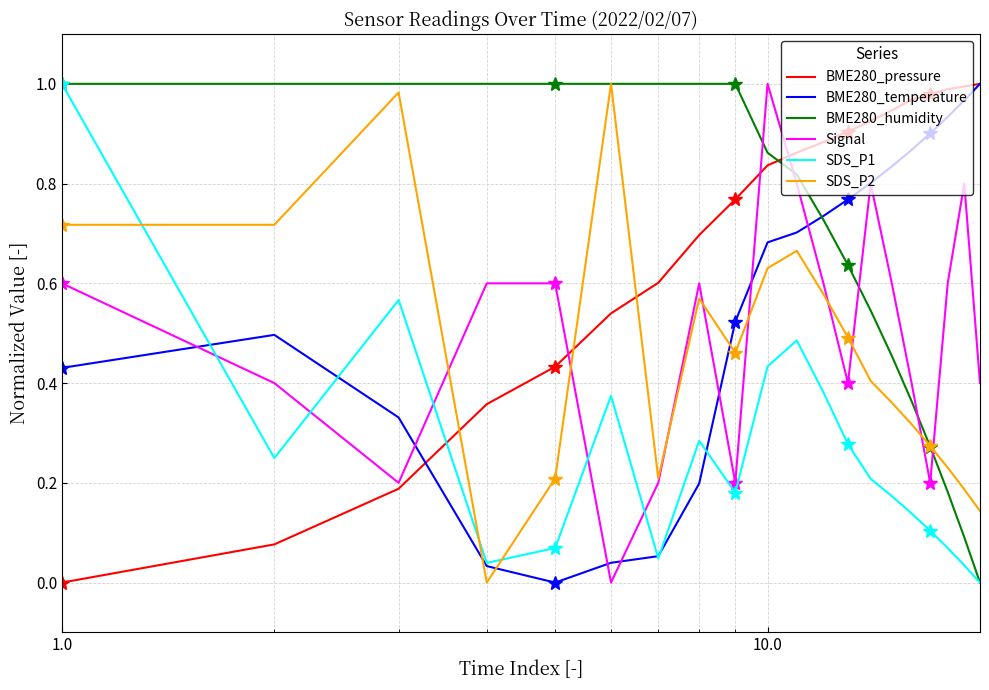

List the series in order of their peak value, lowest first.

BME280_pressure, BME280_temperature, BME280_humidity, Signal, SDS_P1, SDS_P2